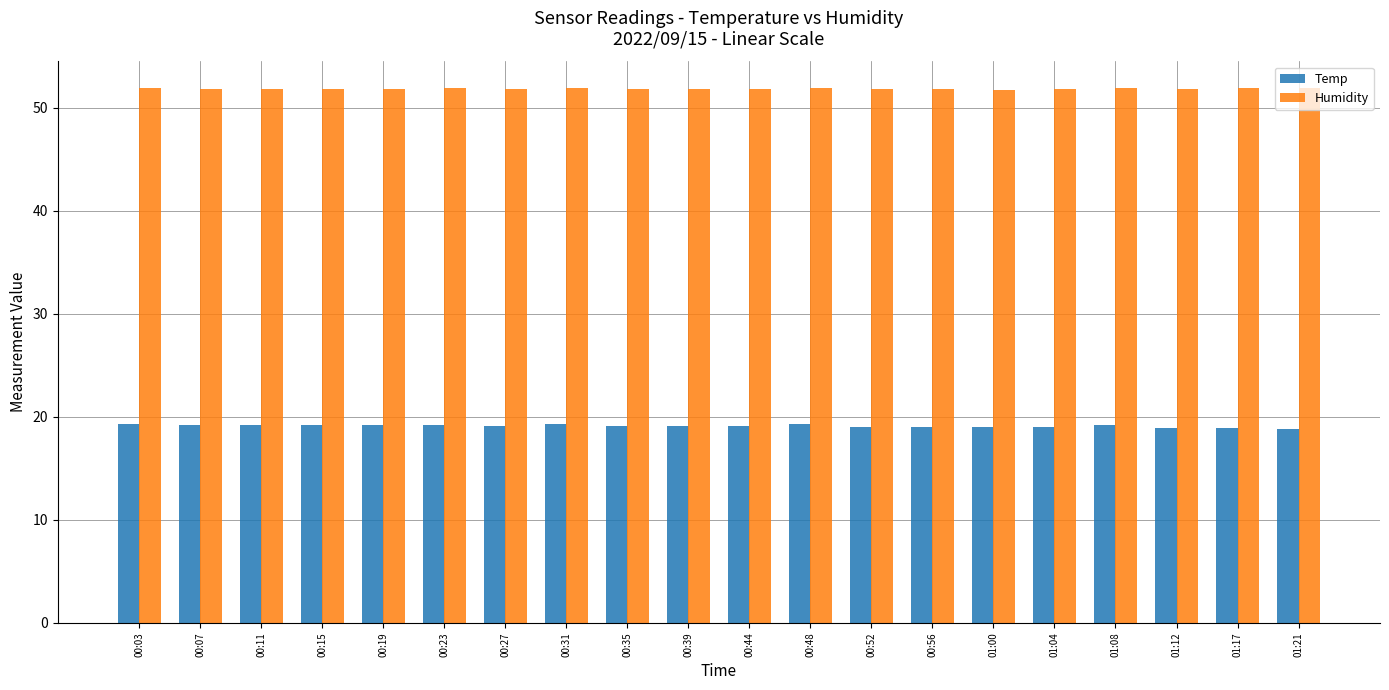

The value of Temp at 00:39 is 26.5. True or false?

False